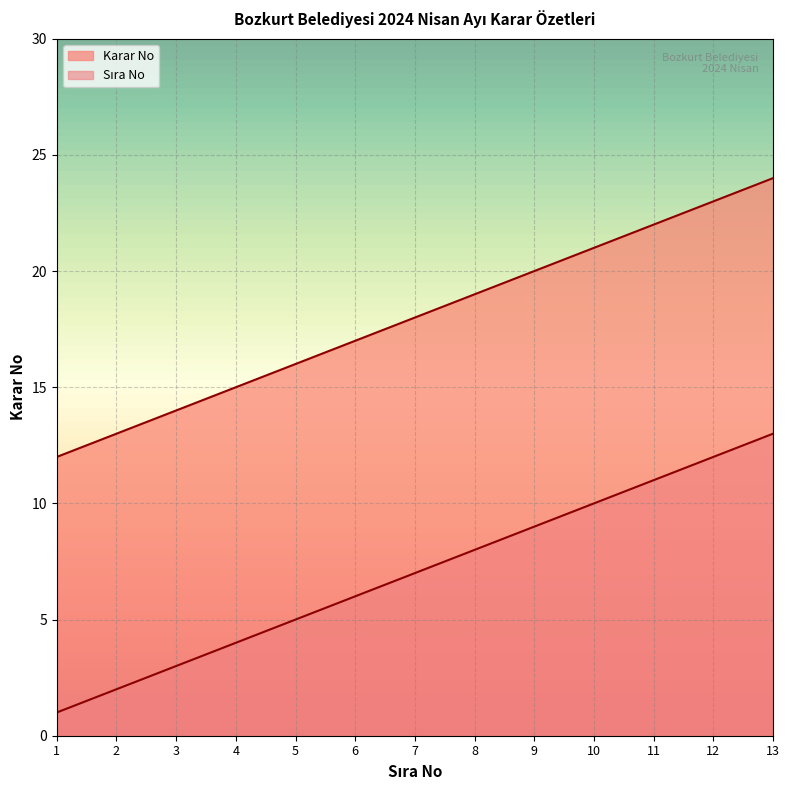

Reading right to left, transcribe all the data shown in this chart.

Karar No: 24	23	22	21	20	19	18	17	16	15	14	13	12
Sira No: 13	12	11	10	9	8	7	6	5	4	3	2	1